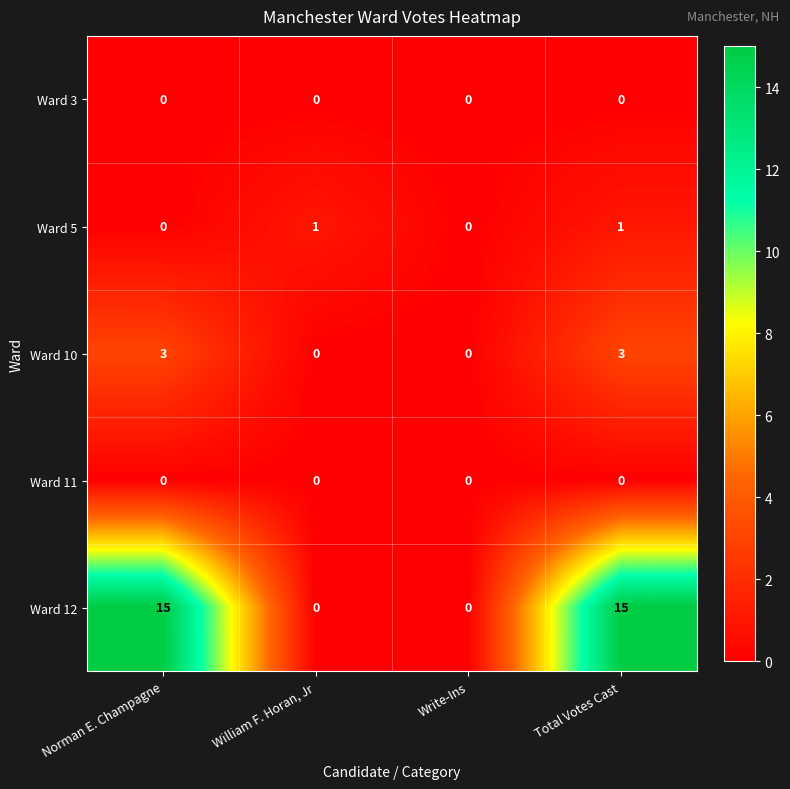

At which category is the sum across all series the highest?

Total Votes Cast